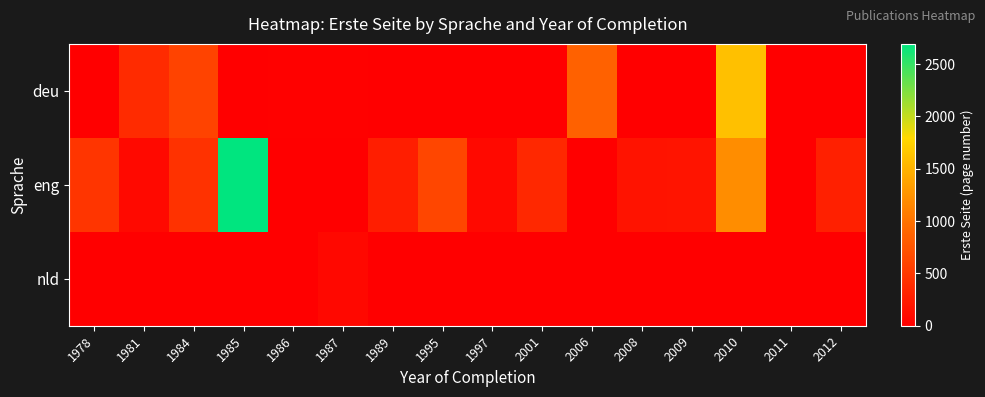

Which series has the largest total across all categories?

eng